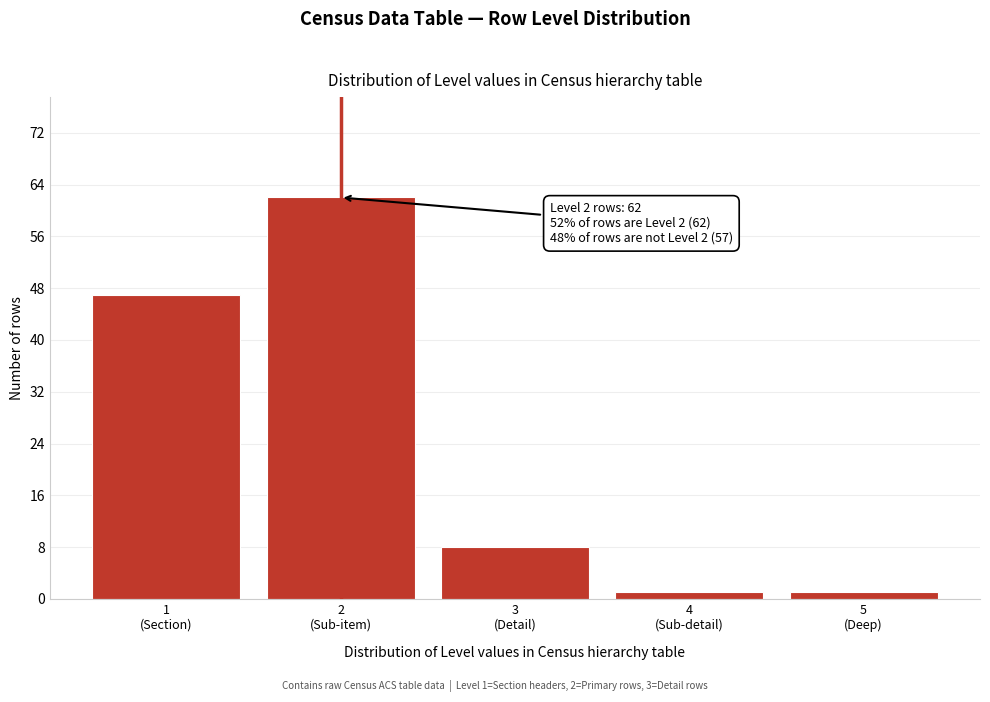

Reading left to right, what are all the values shown in this chart?

47	62	8	1	1